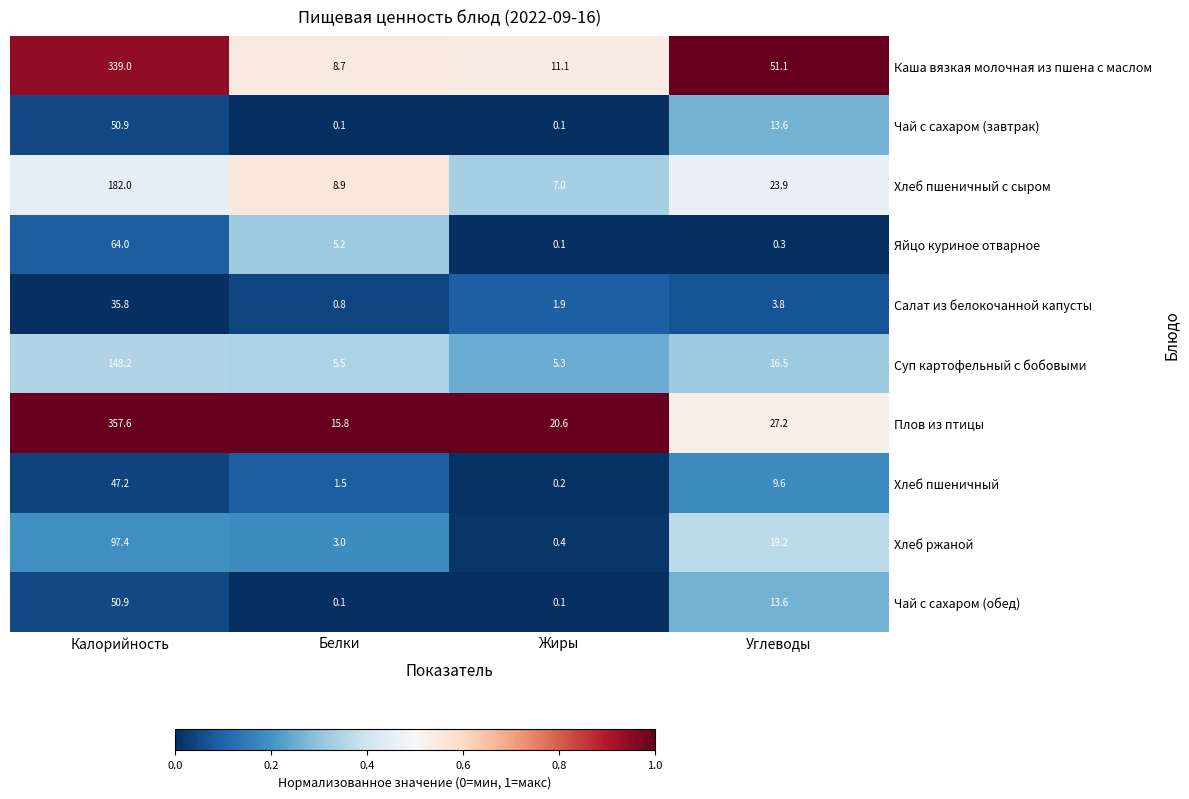

What is the sum of all Хлеб ржаной values?

120.0